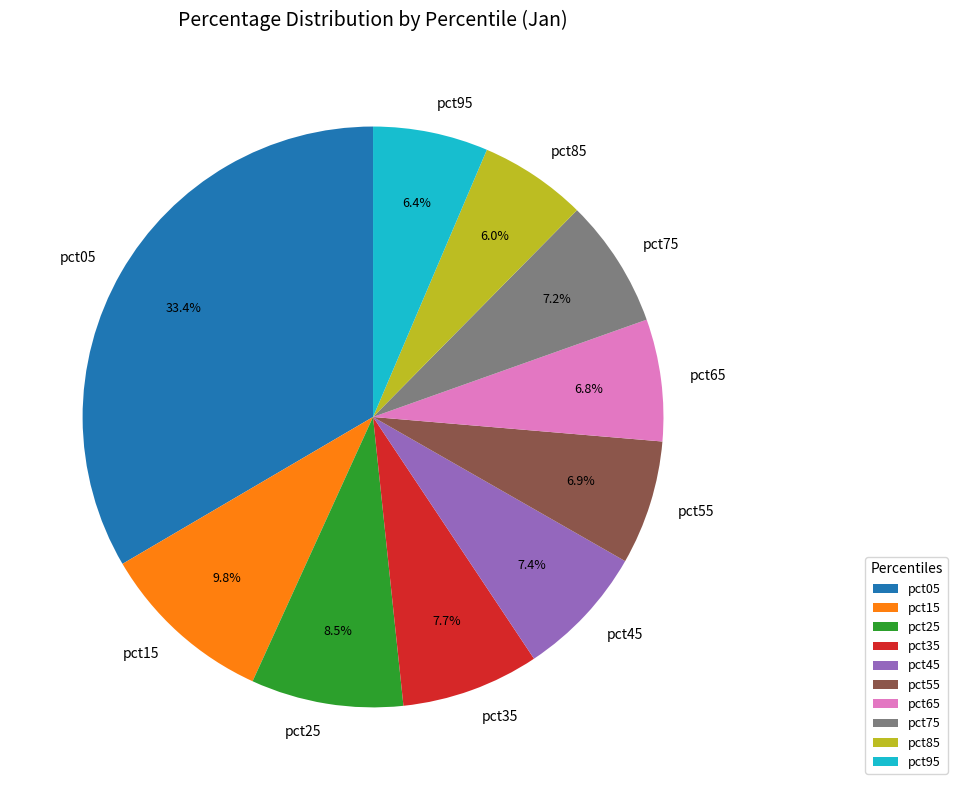

Combined, do pct95 and pct65 account for over 50%?

No